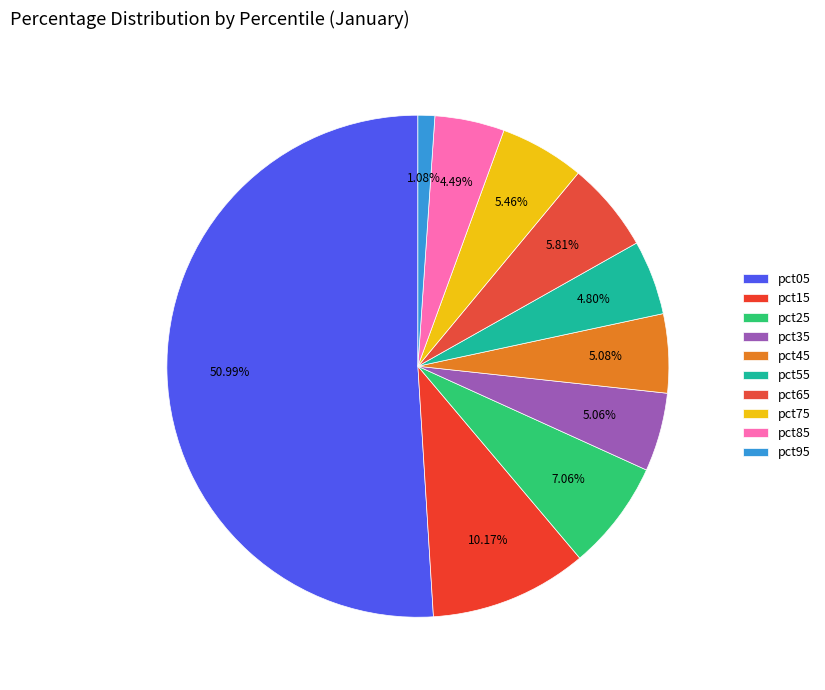

True or false: pct65 accounts for 20% of the total.

False